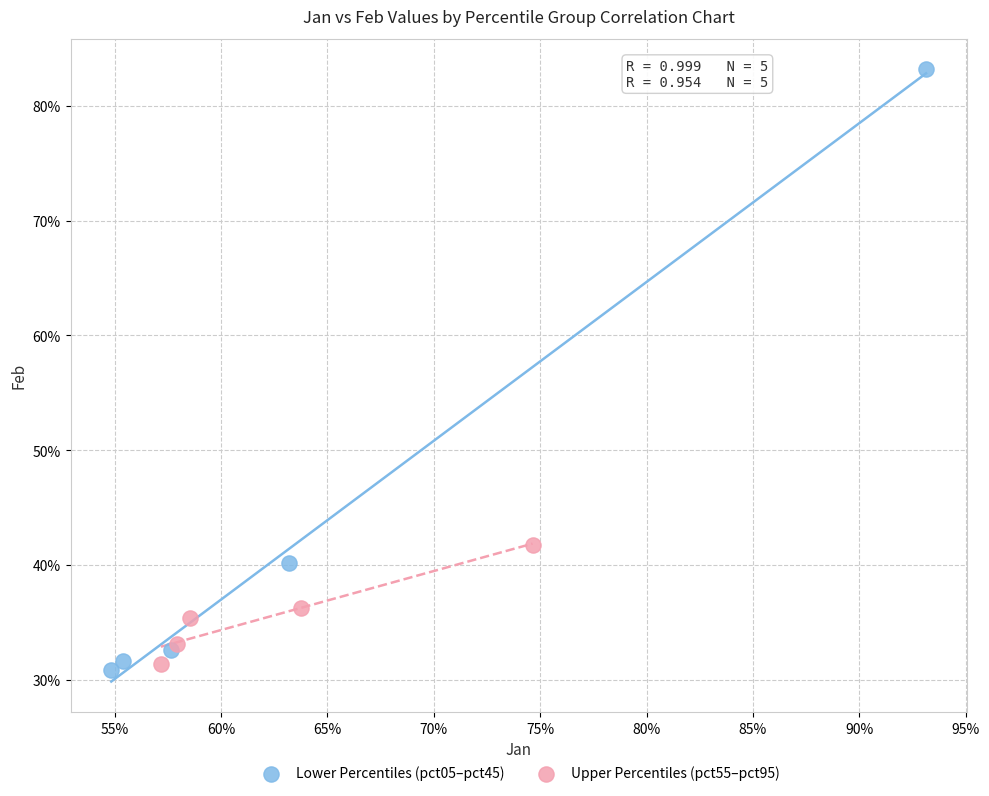

What are all the series names shown in the legend?

Lower Percentiles (pct05–pct45), Upper Percentiles (pct55–pct95)